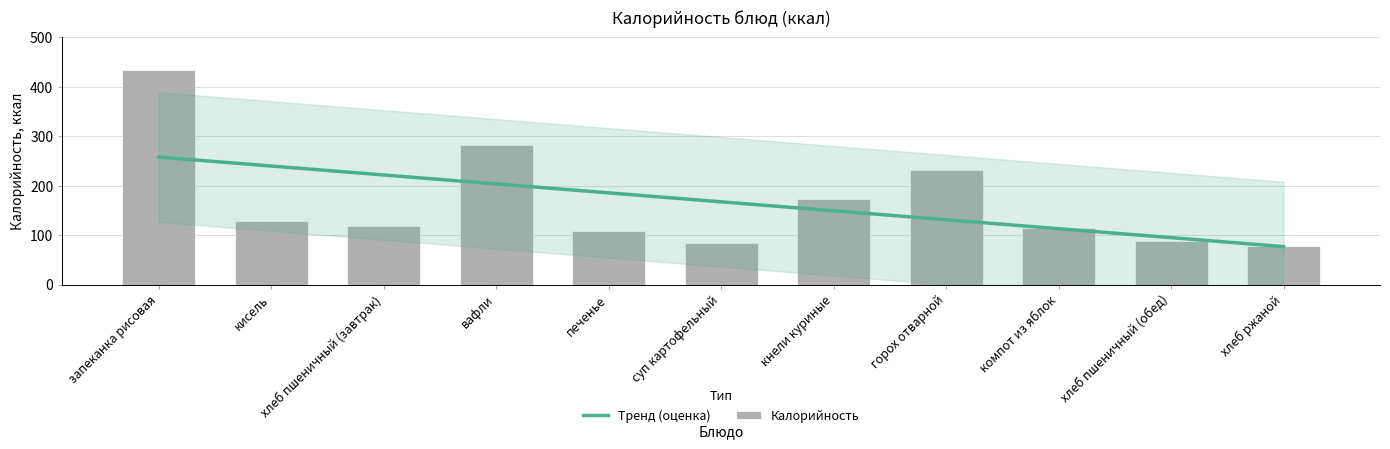

What is the difference between the values at вафли and компот из яблок?

168.3